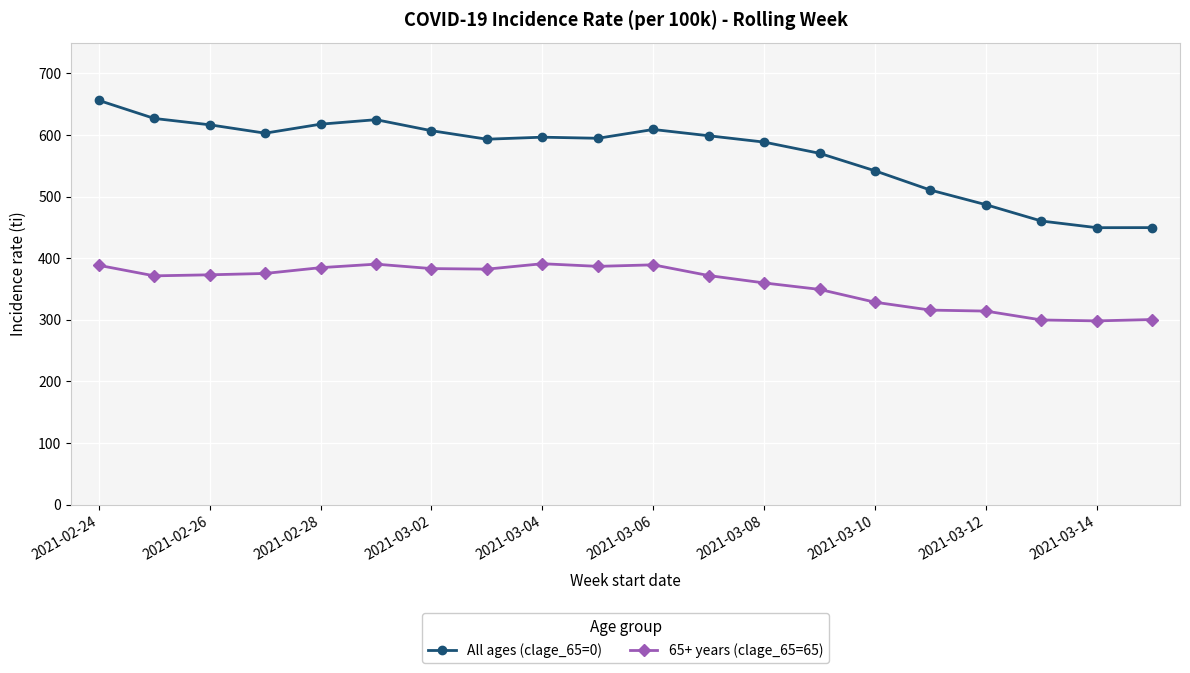

True or false: All ages (clage_65=0) and 65+ years (clage_65=65) cross at least once.

False